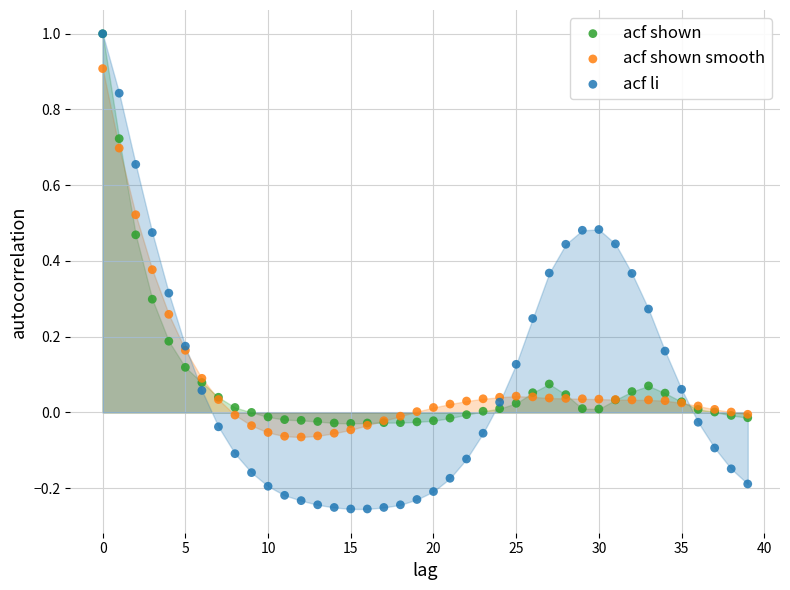

Which series has the largest Y range (max minus min)?

acf li